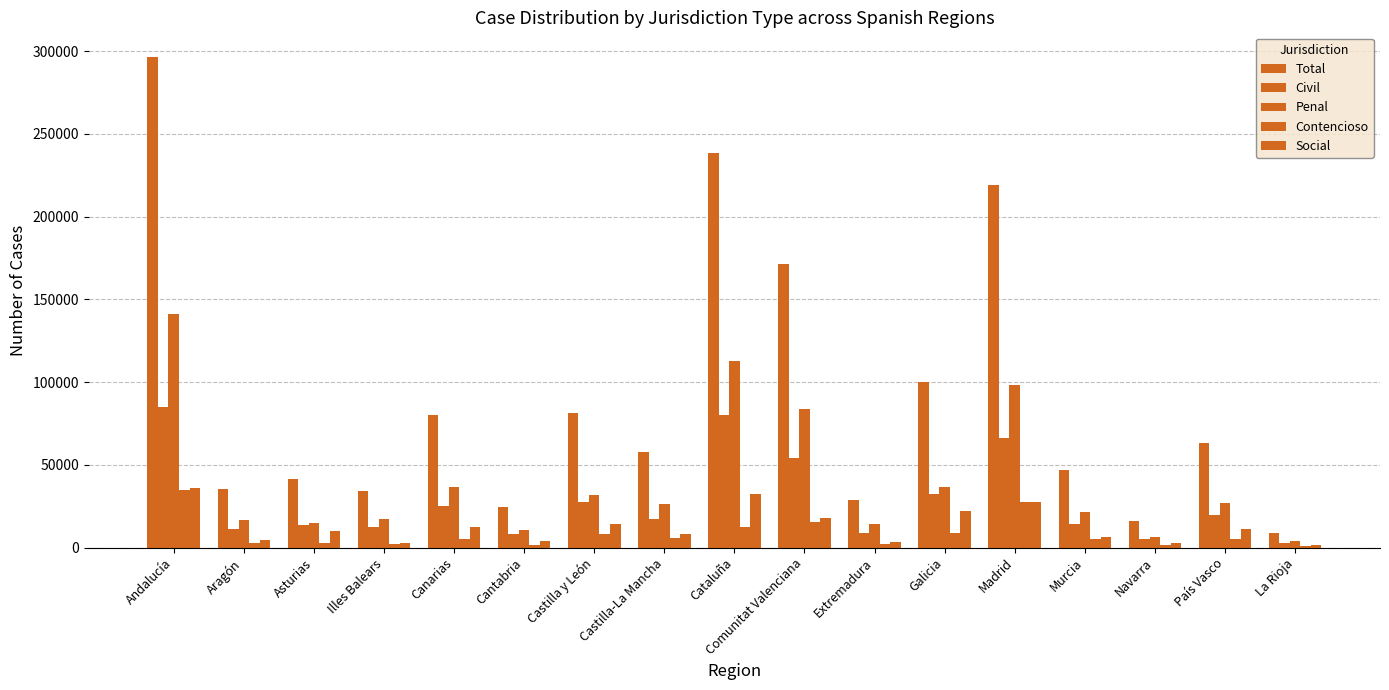

What is the spread (max minus min) of values at Cataluña?

225648